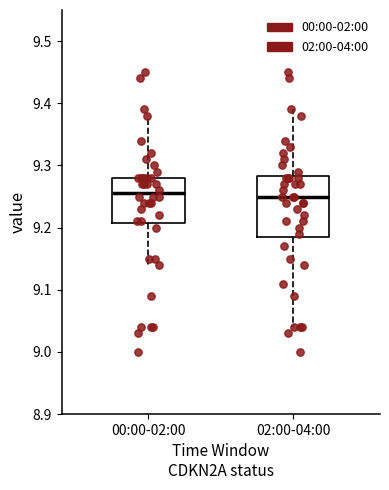

Where is the upper edge of the box for 00:00-02:00 on the y-axis? The values are not printed on the chart, so give them approximately, as read against the axis.

9.28